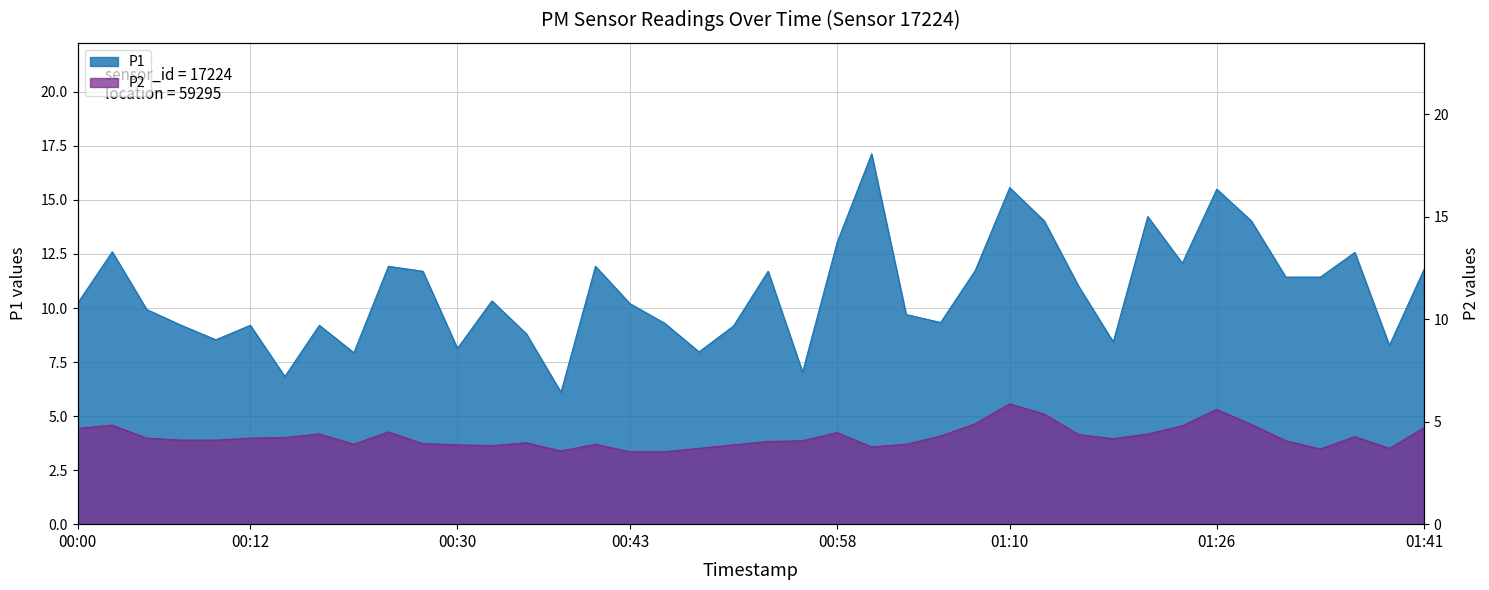

At how many categories does at least one series exceed 9?

30